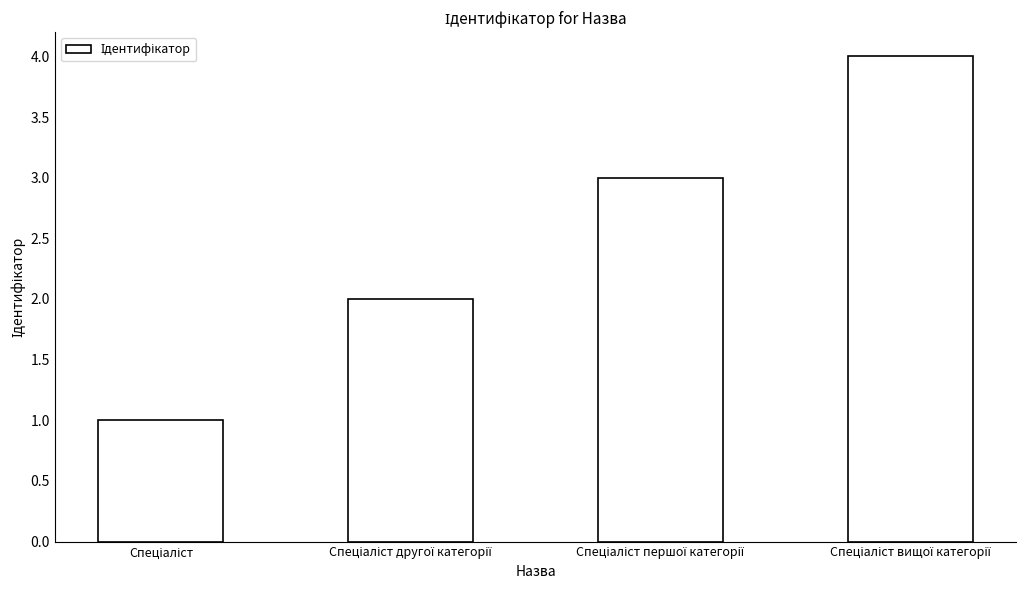

What is the greatest value displayed?

4